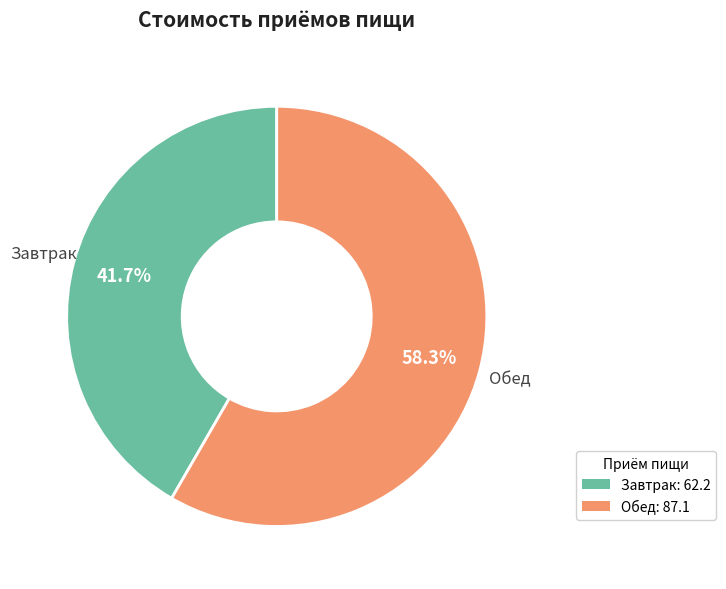

Approximately how many times larger is the value at Обед: 87.1 compared to Завтрак: 62.2?

1.4